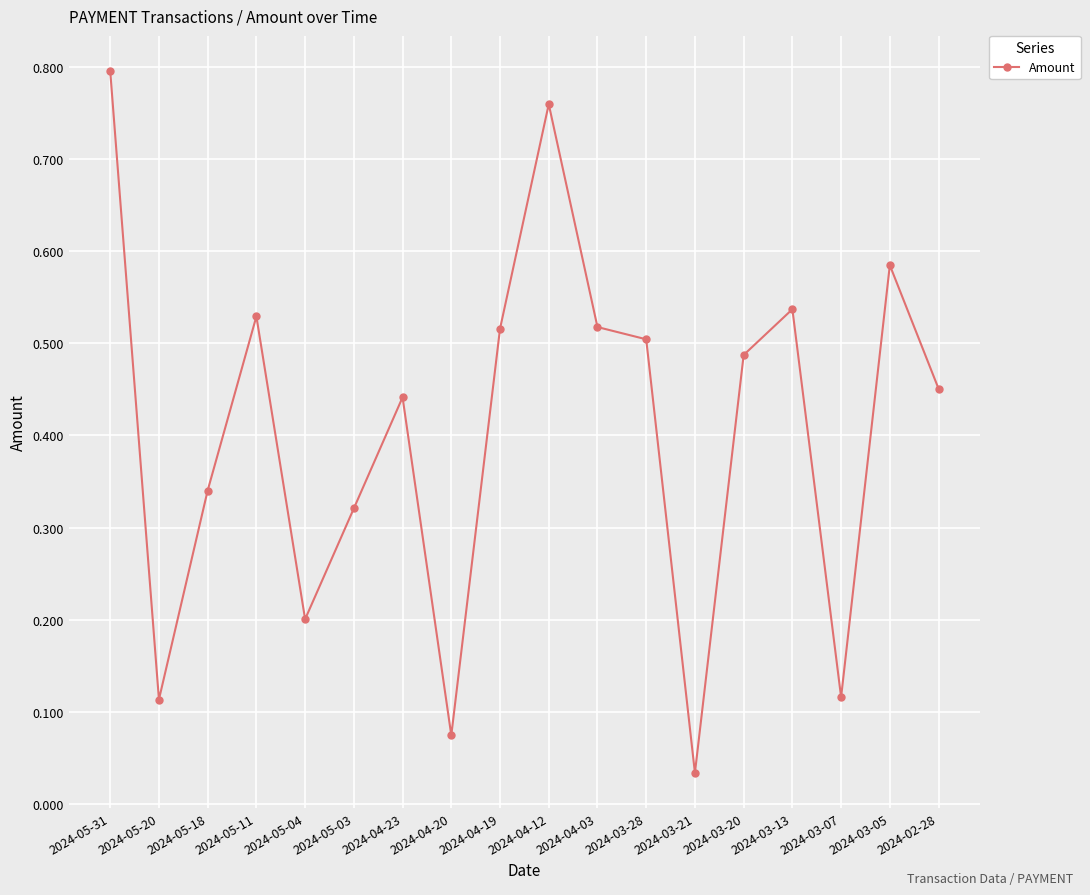

Between 2024-05-31 and 2024-04-23, which is larger?

2024-05-31